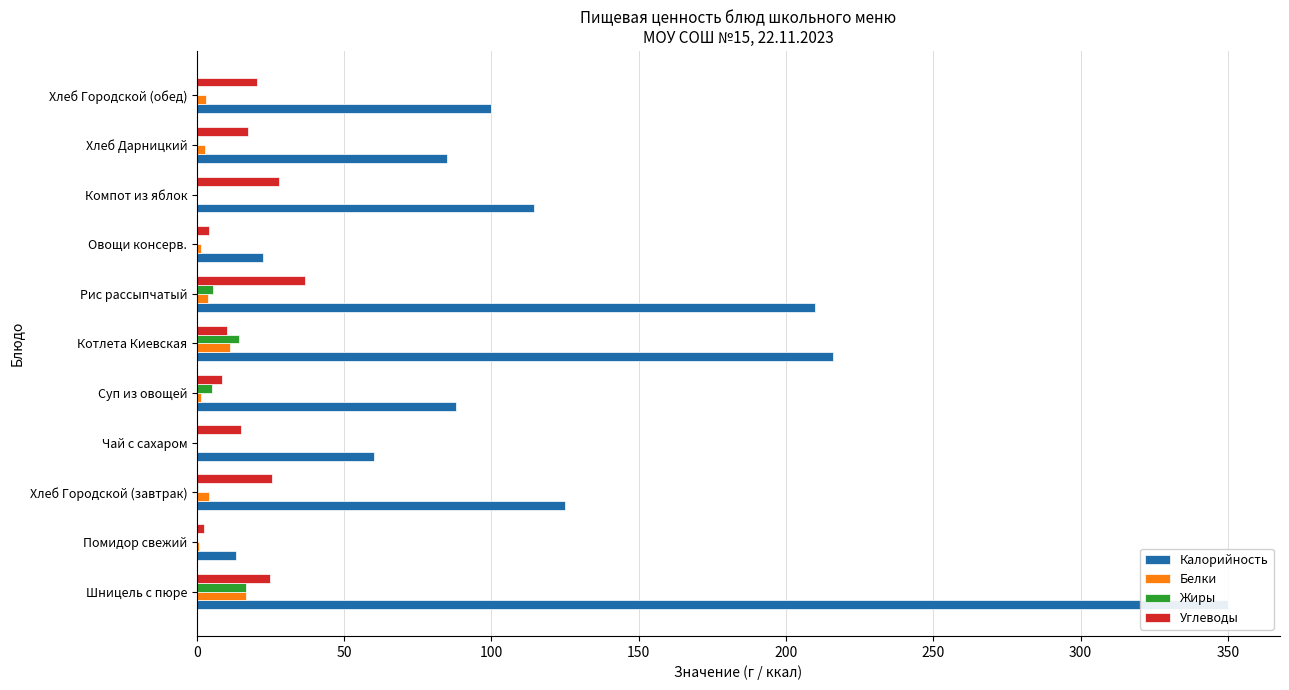

Reading left to right, transcribe all the data shown in this chart.

Калорийность: 350.2	13.2	125.0	60.0	87.9	215.9	209.7	22.5	114.6	85.0	100.0
Белки: 16.8	0.7	4.0	0.1	1.6	11.1	3.6	1.4	0.2	2.6	3.2
Жиры: 16.8	0.1	0.5	0.0	5.2	14.3	5.4	0.1	0.2	0.4	0.4
Углеводы: 24.7	2.3	25.5	15.0	8.6	10.2	36.7	4.0	27.9	17.2	20.4